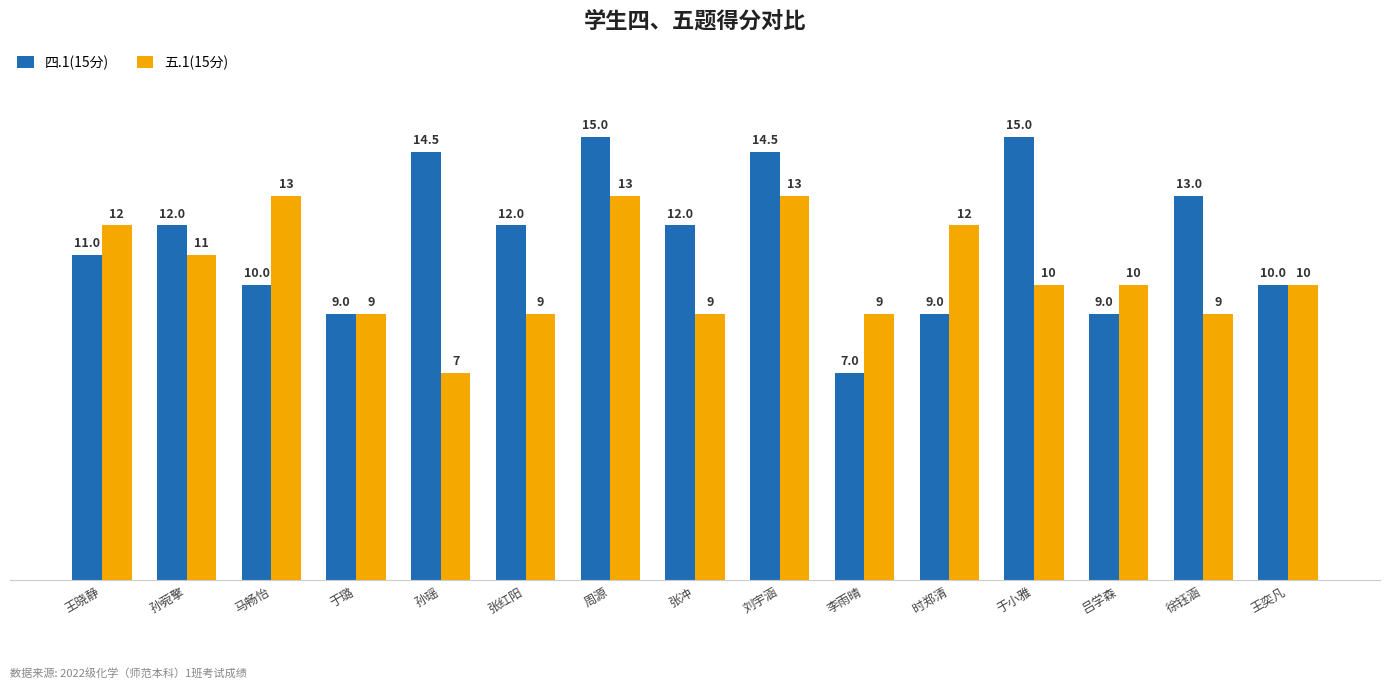

What value does the 五.1(15分) series have at 张红阳?

9.0